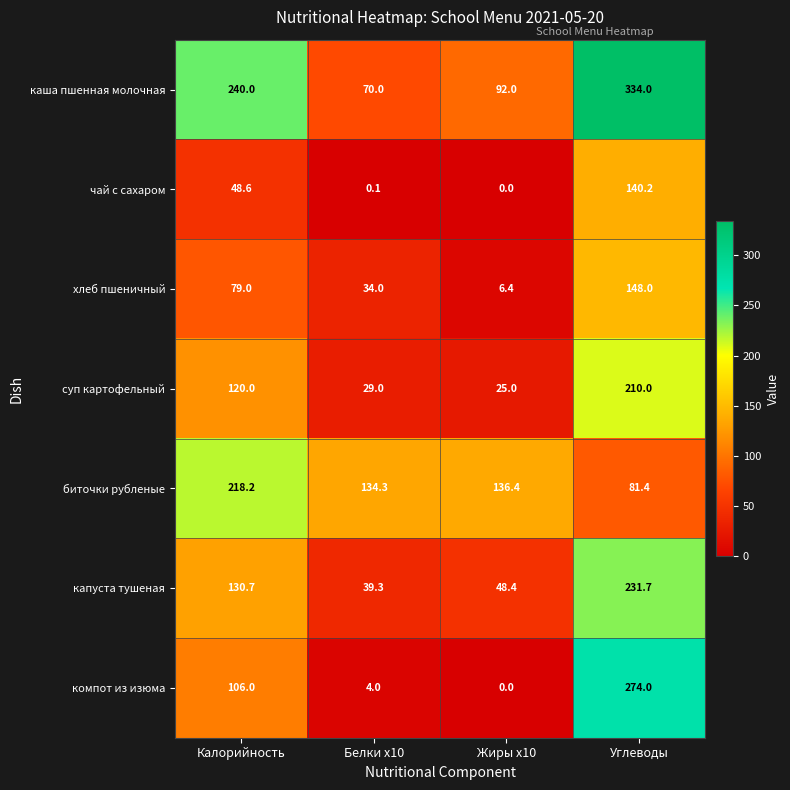

What is the difference between the maximum and minimum values in the суп картофельный series?

185.0